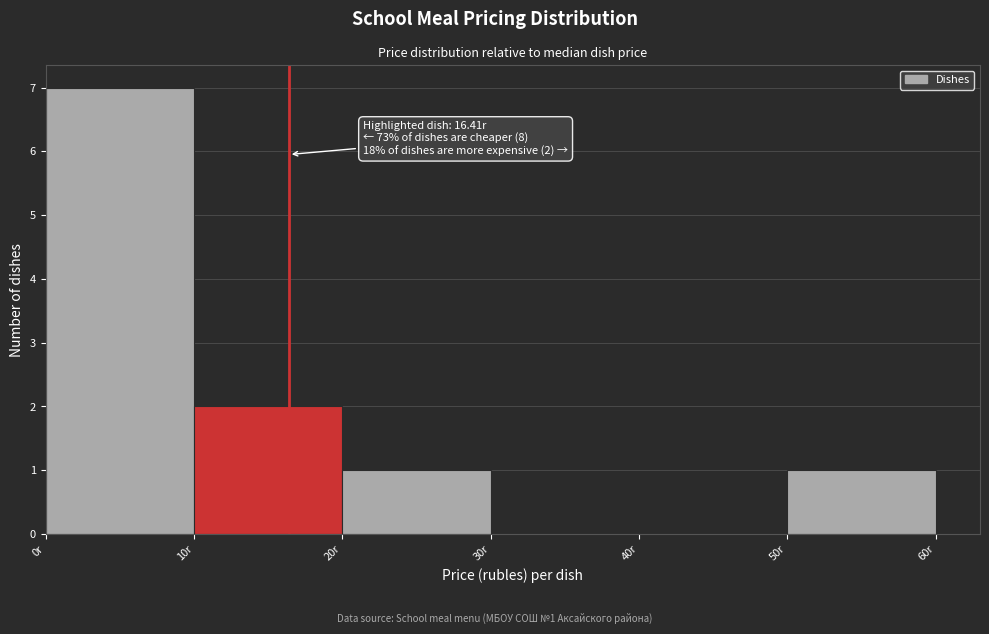

Which range on the x-axis has the tallest bar?

0 to 10